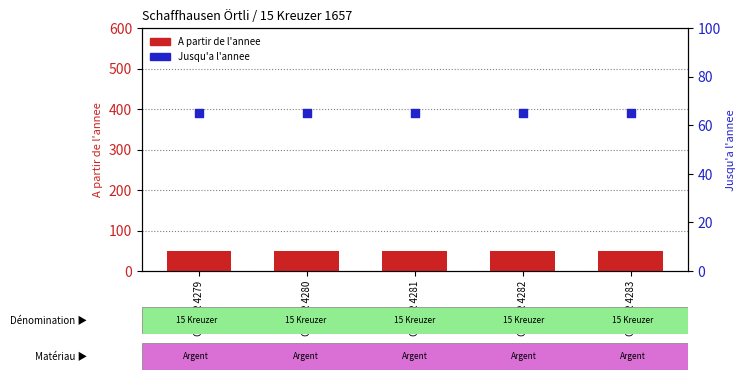

Which series contains the lowest Y value?

A partir de l'annee